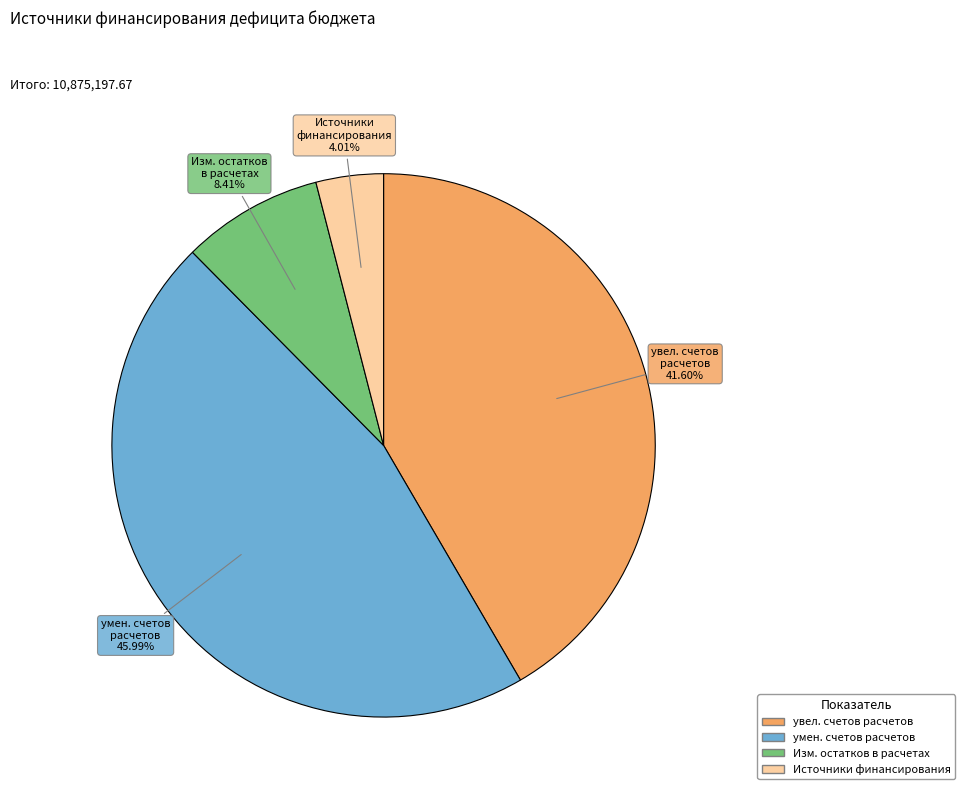

Which slice is the largest?

умен. счетов расчетов